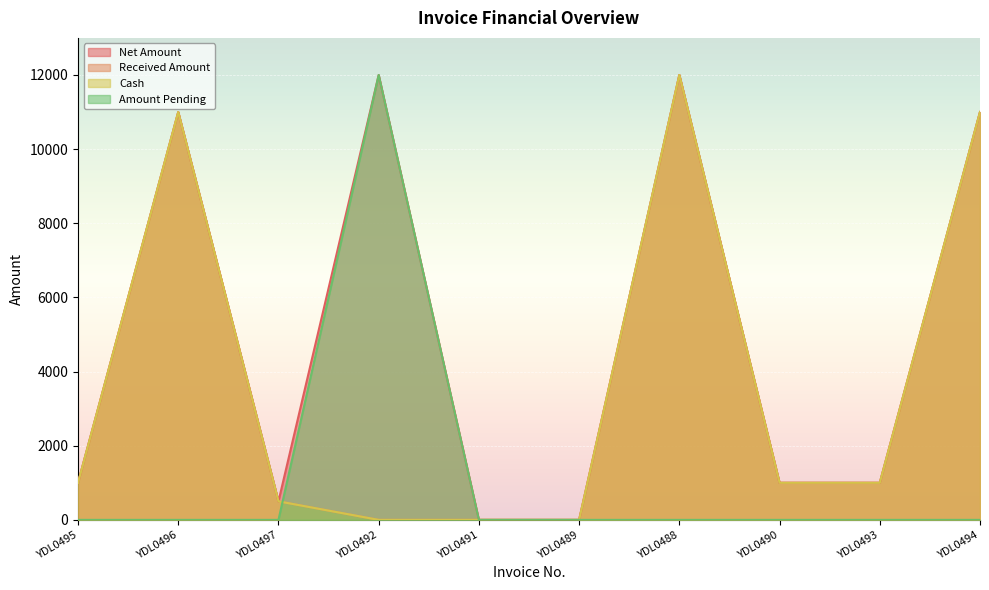

How many positive values does the Cash series have?

7